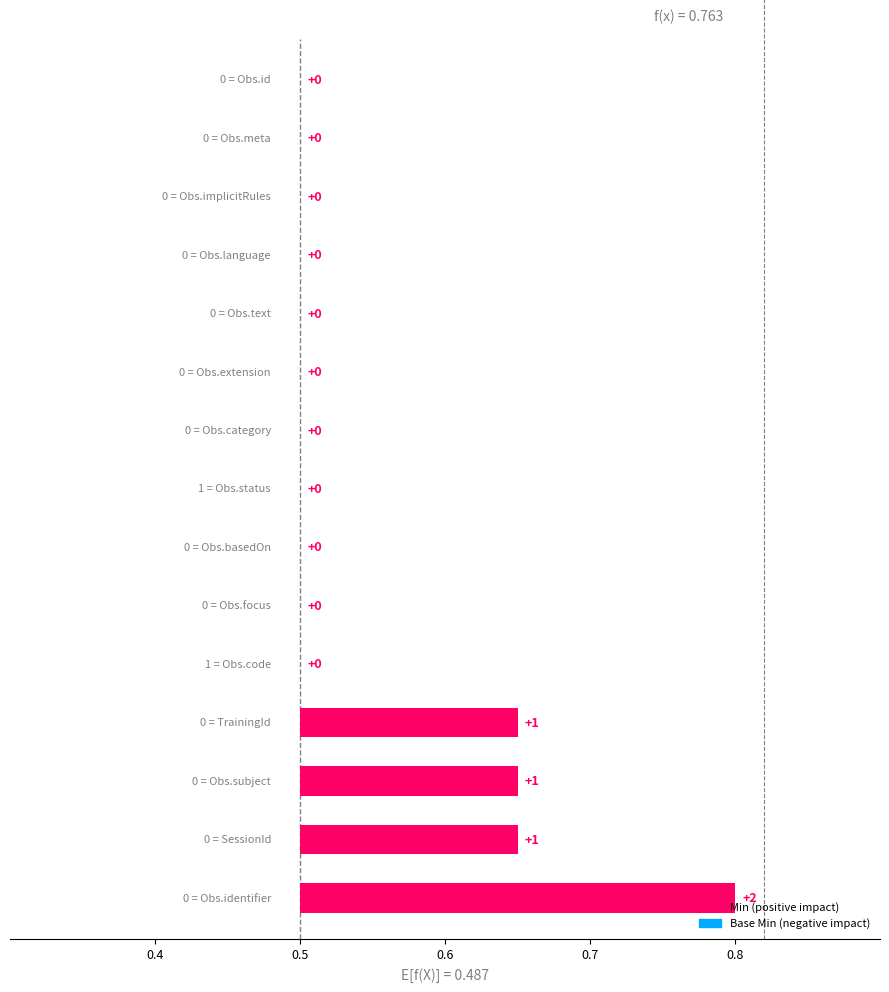

True or false: Min has a value of 1 at Observation.language.

False